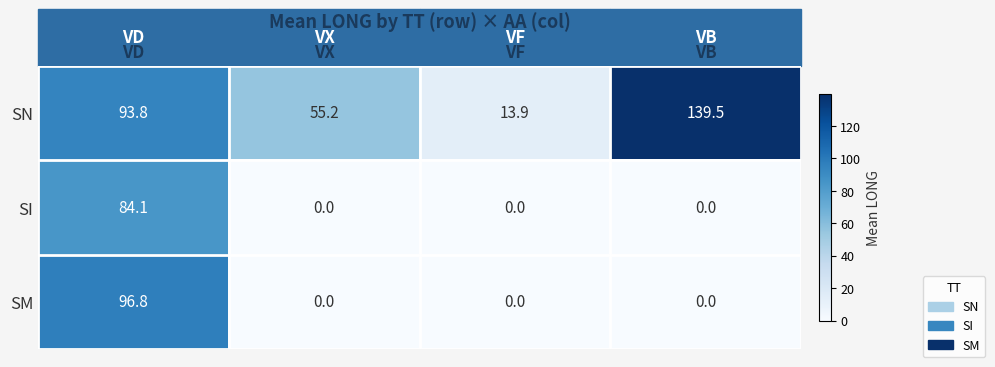

Which series has the largest total across all categories?

SN